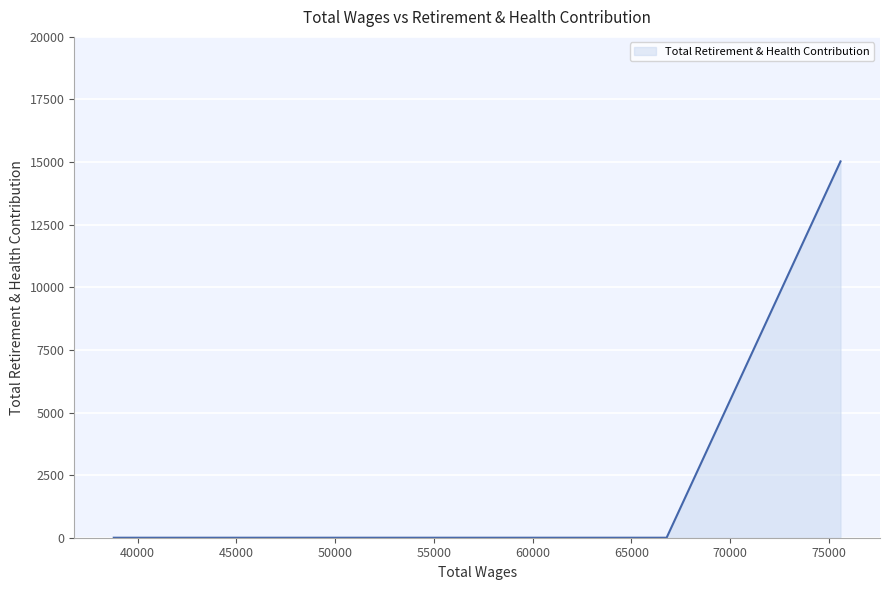

What is the greatest value displayed?

15028